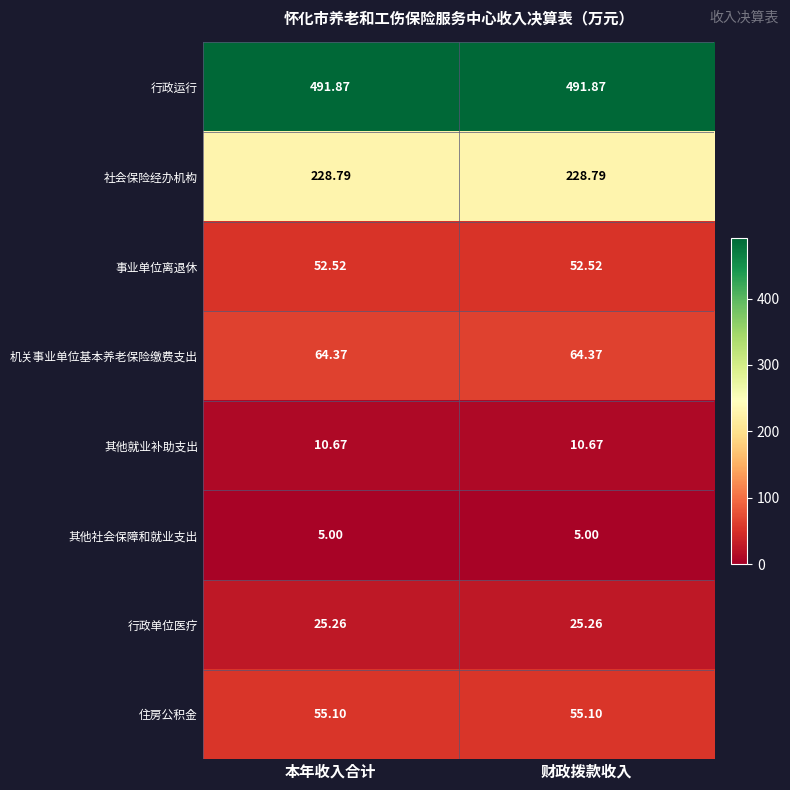

At how many categories does at least one series exceed 115?

2